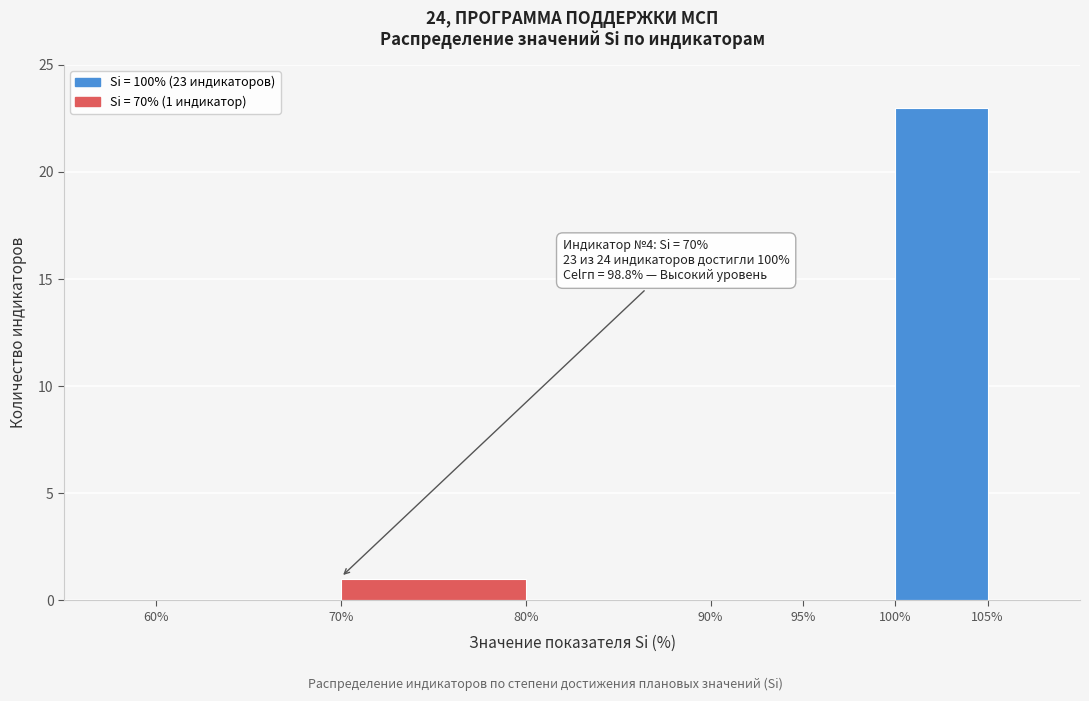

Over which range of the x-axis is the bar tallest?

100% to 105%